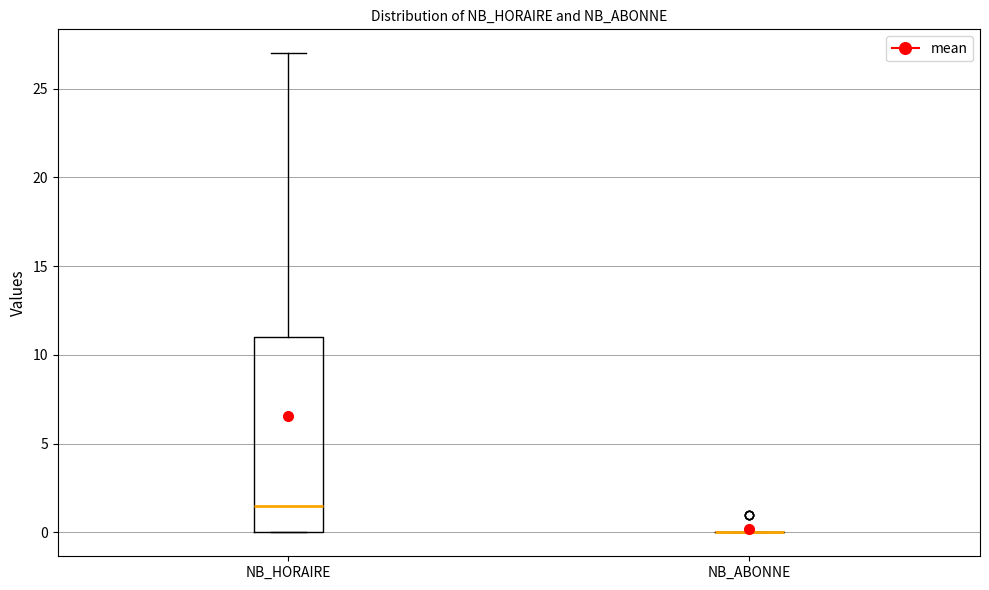

Which box is the tallest, from its lower edge to its upper edge?

NB_HORAIRE